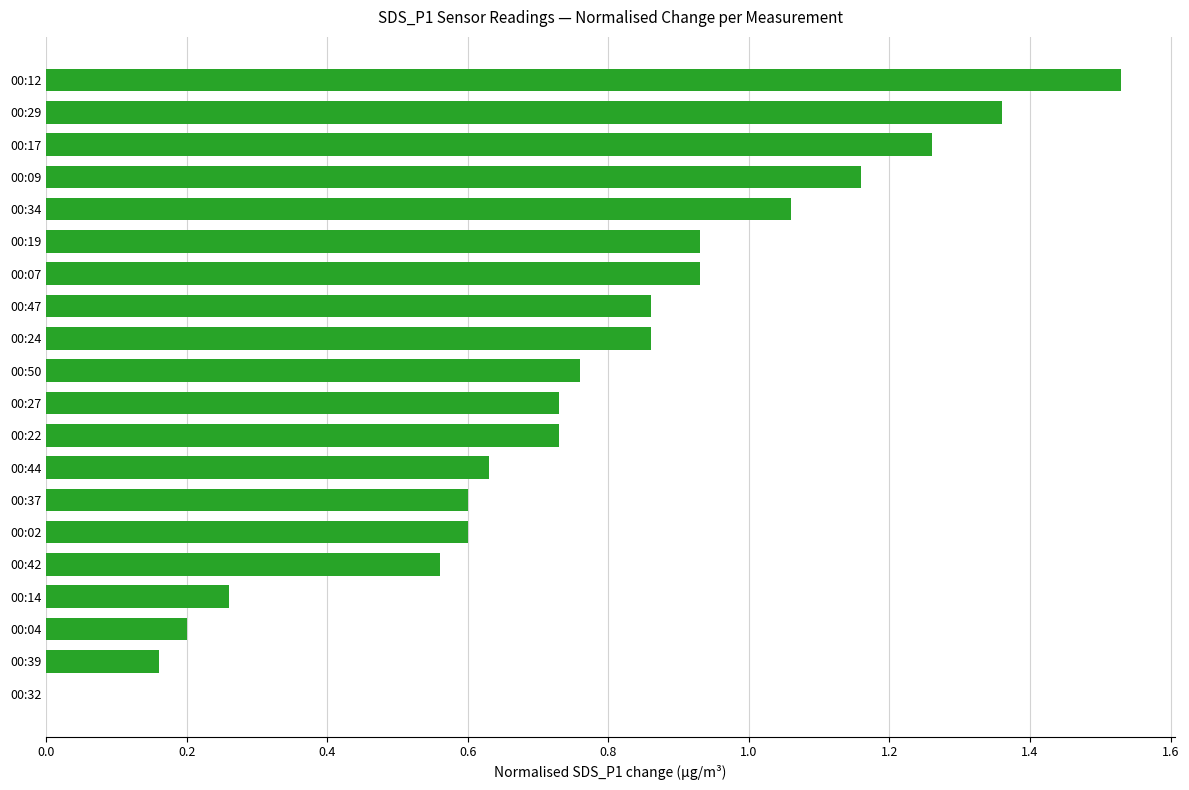

The chart shows a value of 0.6 at 00:42. True or false?

True